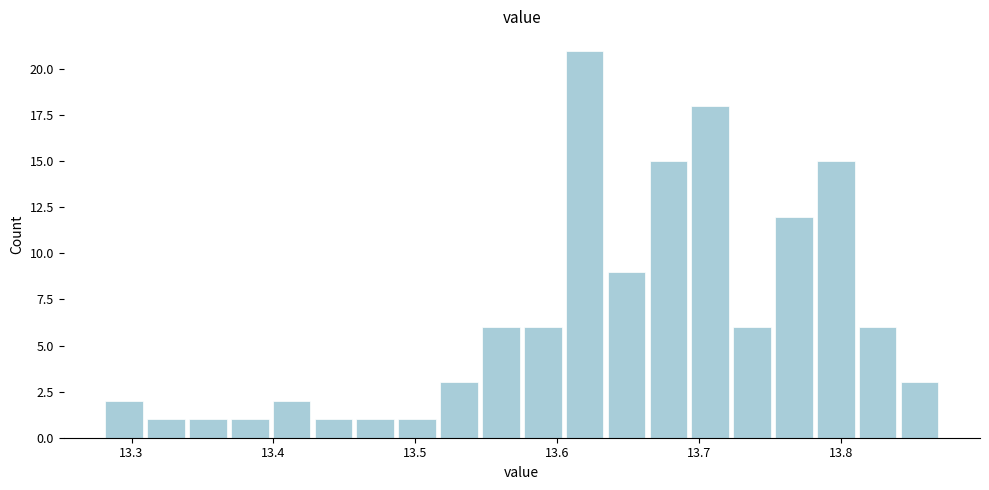

Read against the x-axis, roughly where is the centre of the tallest bar?

13.62